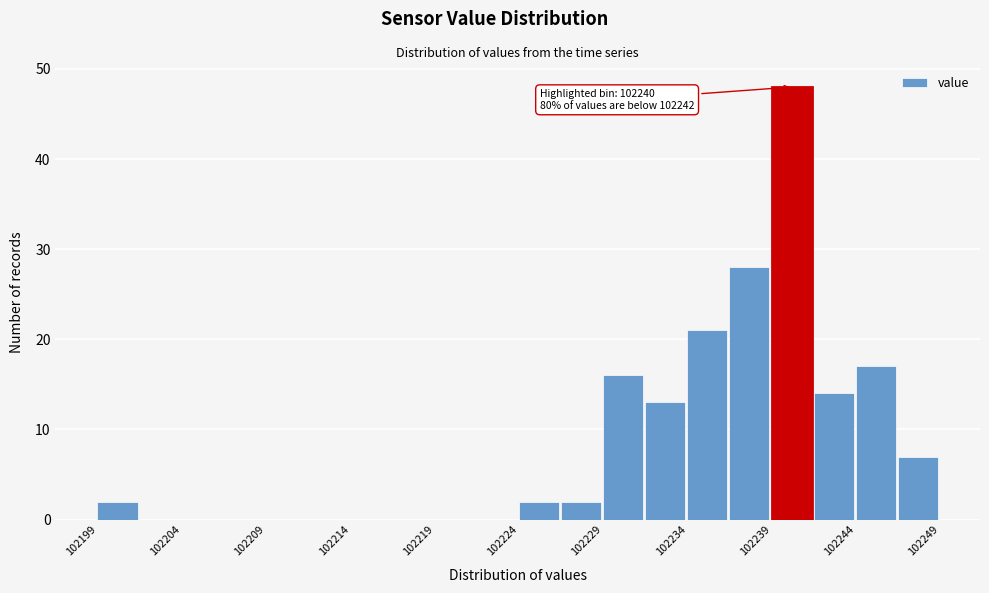

Which range on the x-axis has the tallest bar?

102239.0 to 102241.5